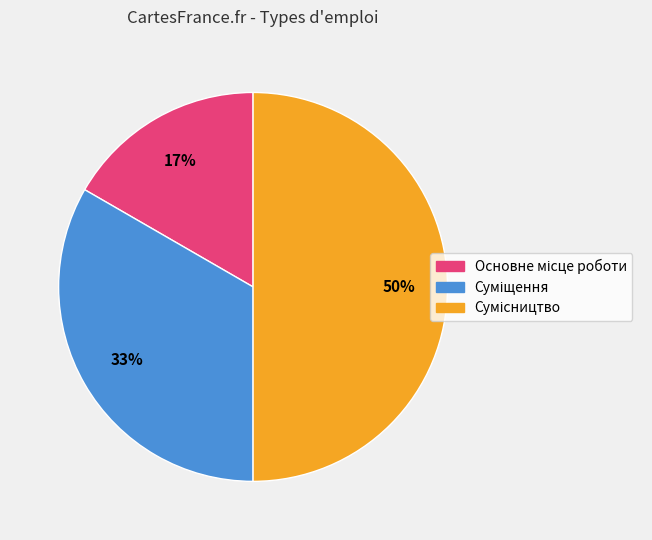

To the nearest percent, what is the difference between the largest and smallest slice percentages?

33%